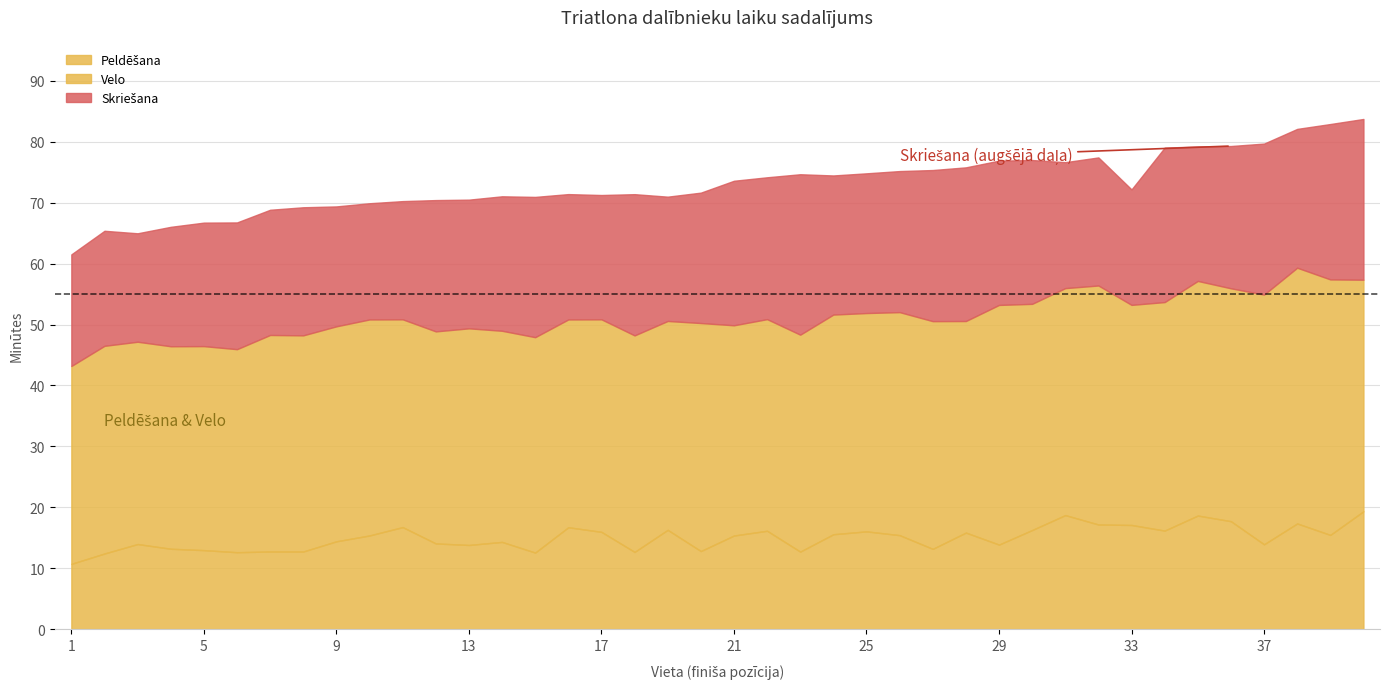

What is the greatest value displayed?

42.0